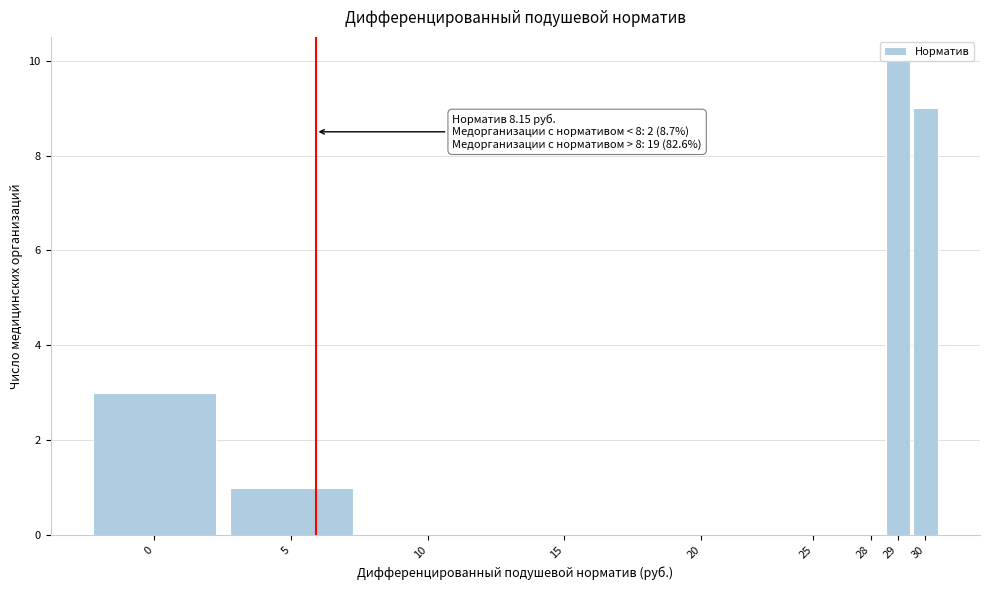

What is the sum of all values?

23